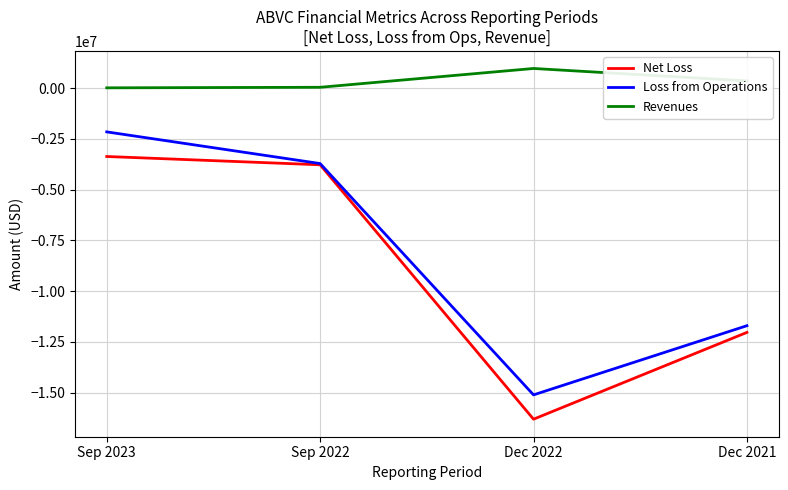

Rank the categories by Loss from Operations value from lowest to highest.

Dec 2022, Dec 2021, Sep 2022, Sep 2023